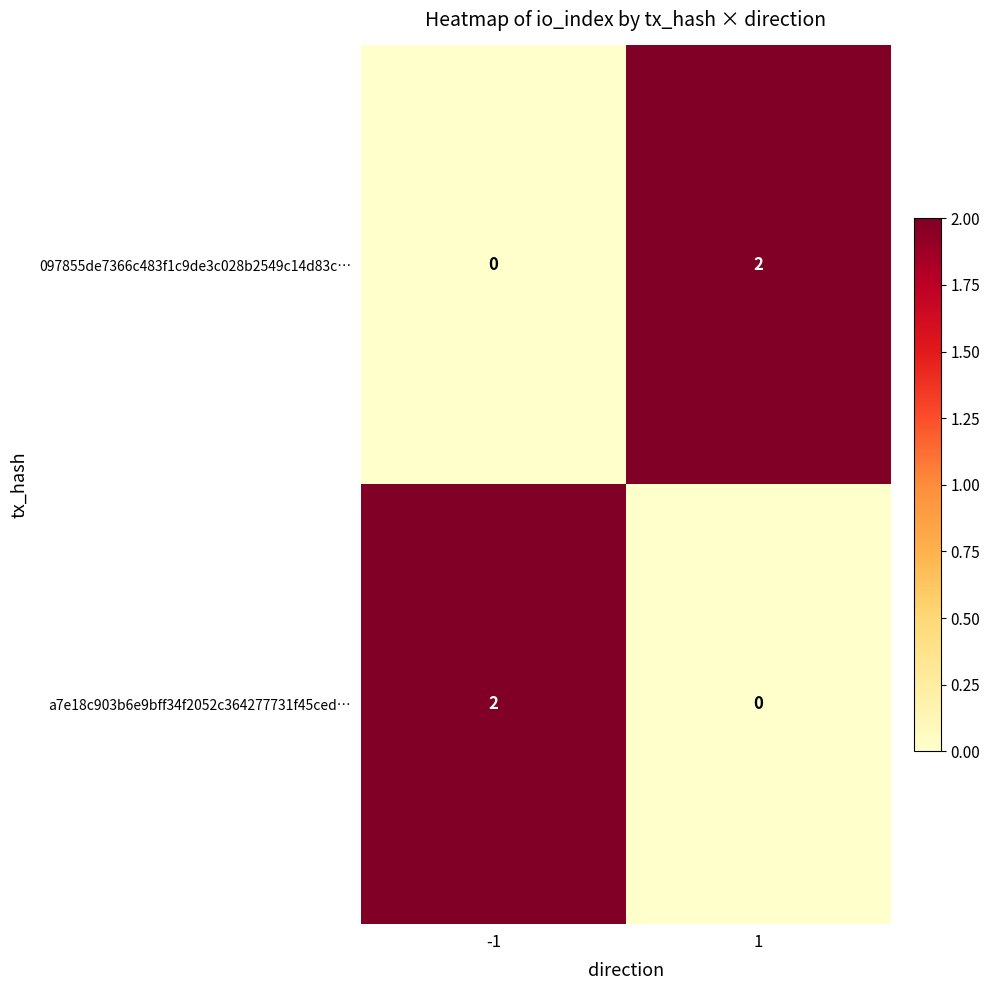

Rank the series at 1 from highest to lowest value.

097855de7366c483f1c9de3c028b2549c14d83c…, a7e18c903b6e9bff34f2052c364277731f45ced…